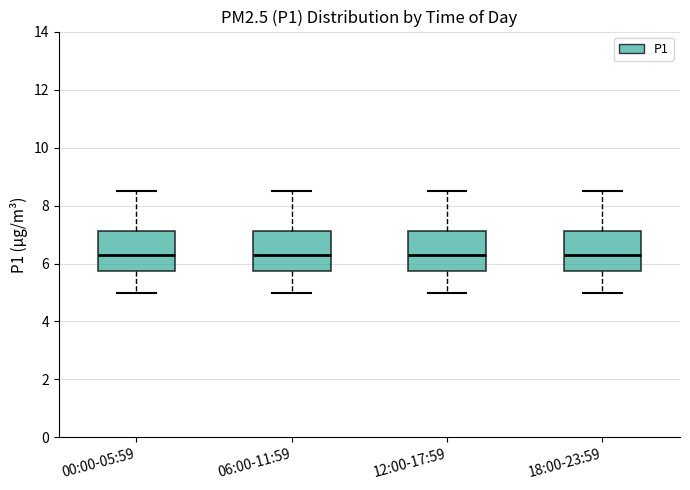

Where does the upper whisker of the box for 12:00-17:59 end on the y-axis? The values are not printed on the chart, so give them approximately, as read against the axis.

8.6